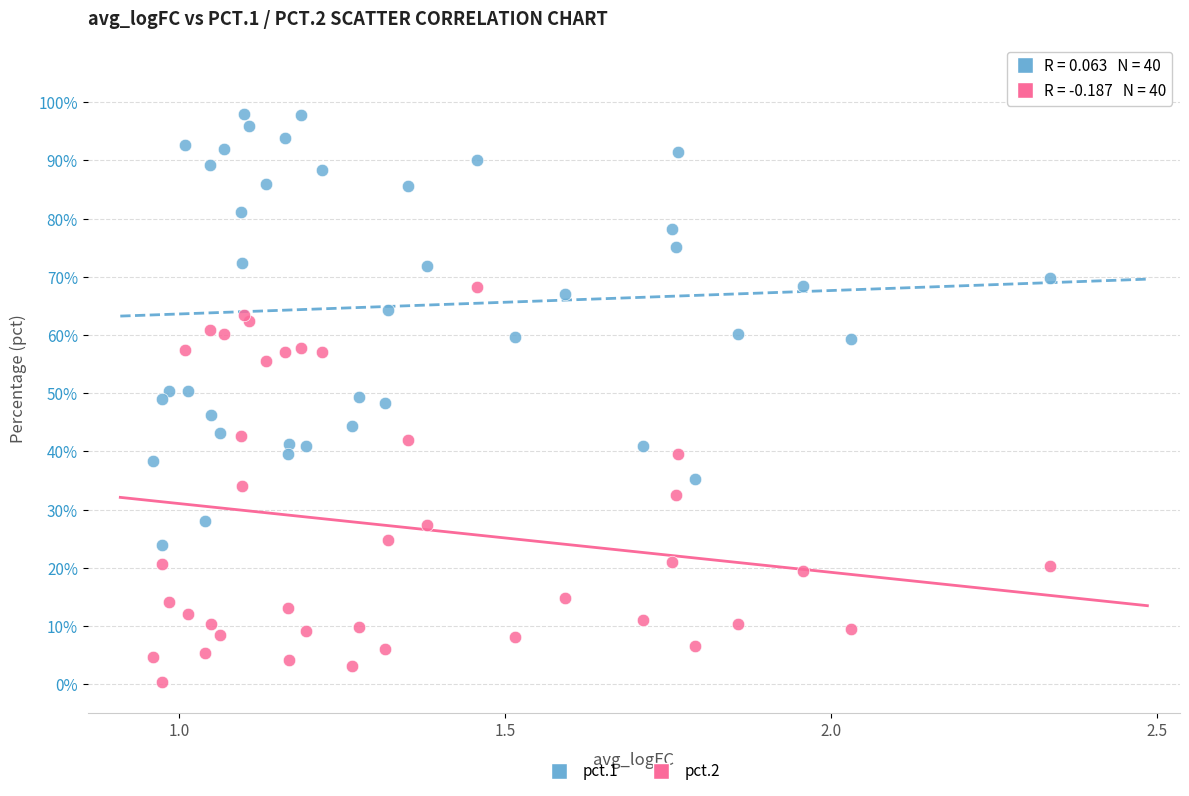

Which series contains the highest Y value?

pct.1